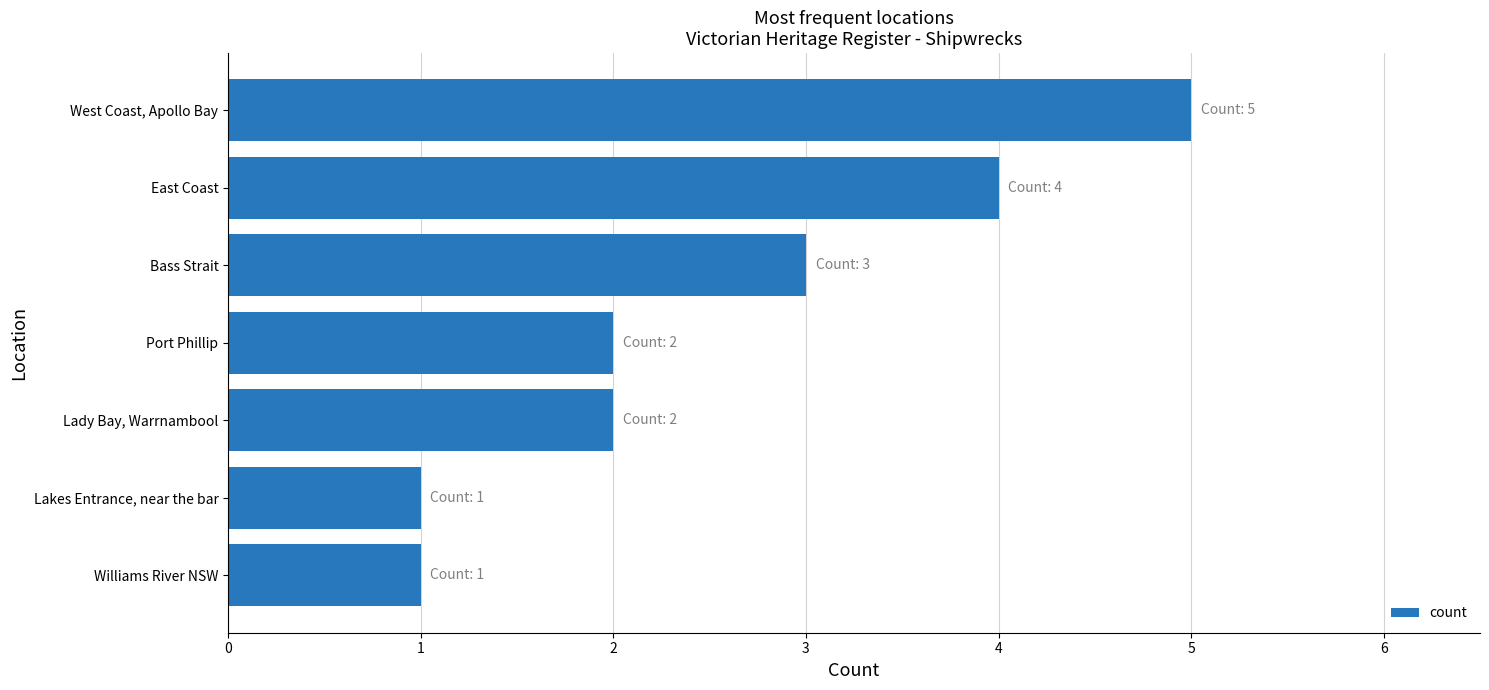

What is the approximate value at East Coast?

4